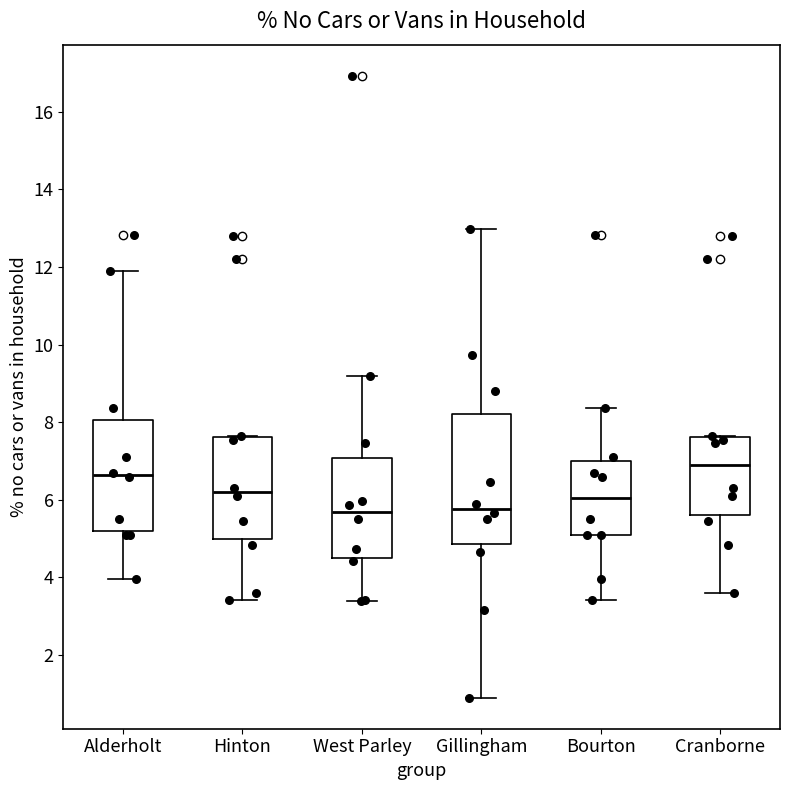

Reading left to right, transcribe this box plot: for each box, give where its median line is, the range the box spans, and where its two whiskers end, as read against the y-axis. The values are not printed on the chart, so give them approximately, as read against the axis.

Alderholt: median 6.6, box 5.2 to 8.0, whiskers 4.0 to 12.0
Hinton: median 6.2, box 5.0 to 7.6, whiskers 3.4 to 7.6
West Parley: median 5.6, box 4.6 to 7.0, whiskers 3.4 to 9.2
Gillingham: median 5.8, box 4.8 to 8.2, whiskers 1.0 to 13.0
Bourton: median 6.0, box 5.0 to 7.0, whiskers 3.4 to 8.4
Cranborne: median 6.8, box 5.6 to 7.6, whiskers 3.6 to 7.6